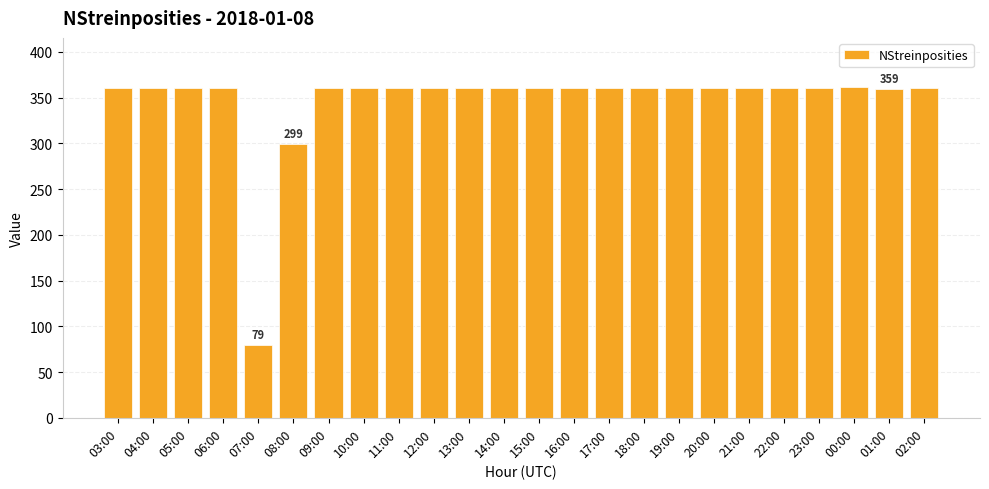

What is the minimum value shown in the chart?

79